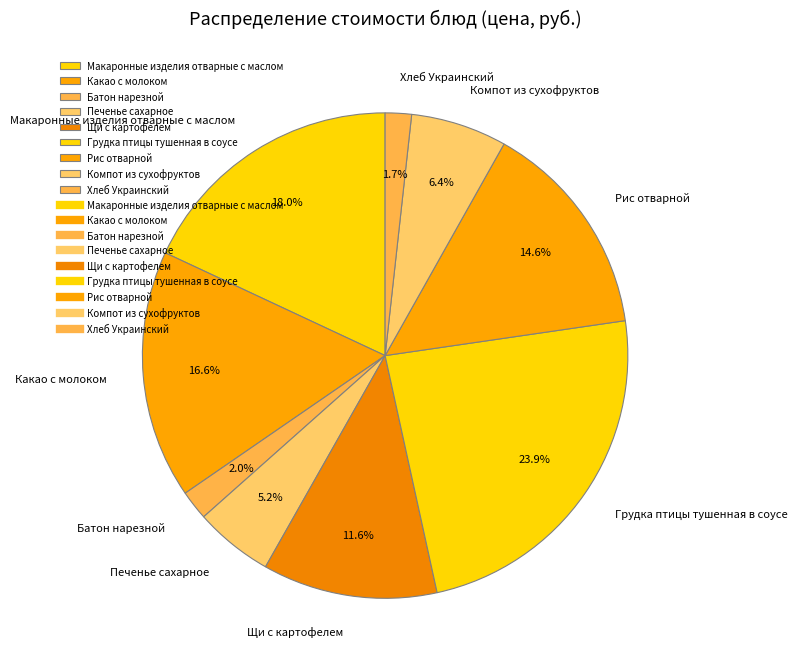

What percentage do Грудка птицы тушенная в соусе and Хлеб Украинский together represent?

25.6%